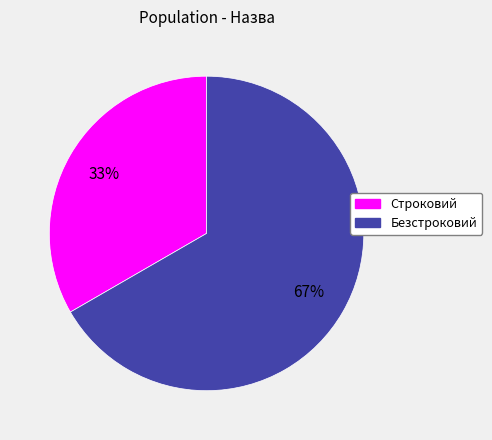

To the nearest percent, what is the average slice percentage?

50%